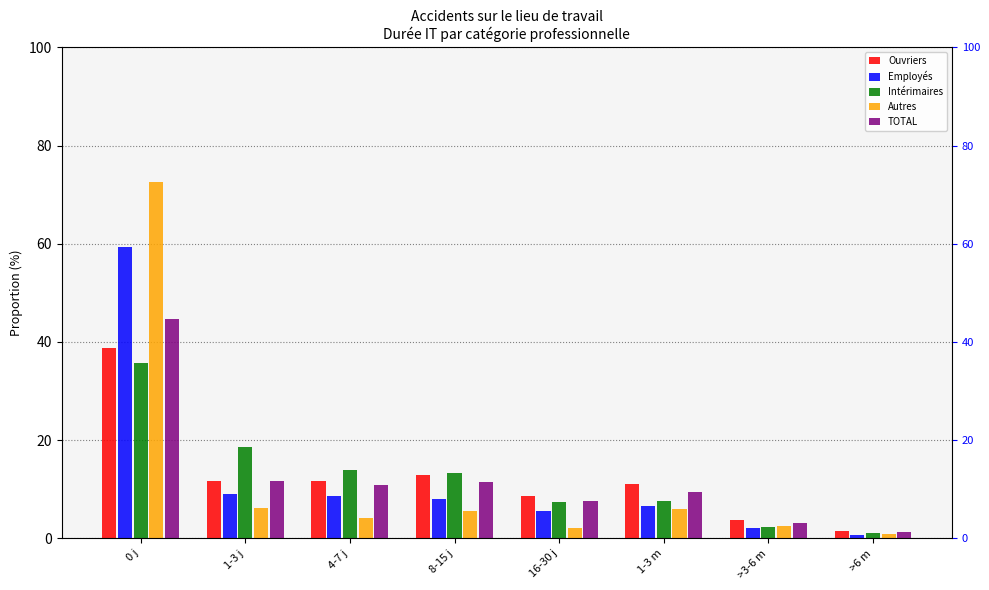

Rank the series at >6 m from lowest to highest value.

Employés, Autres, Intérimaires, TOTAL, Ouvriers